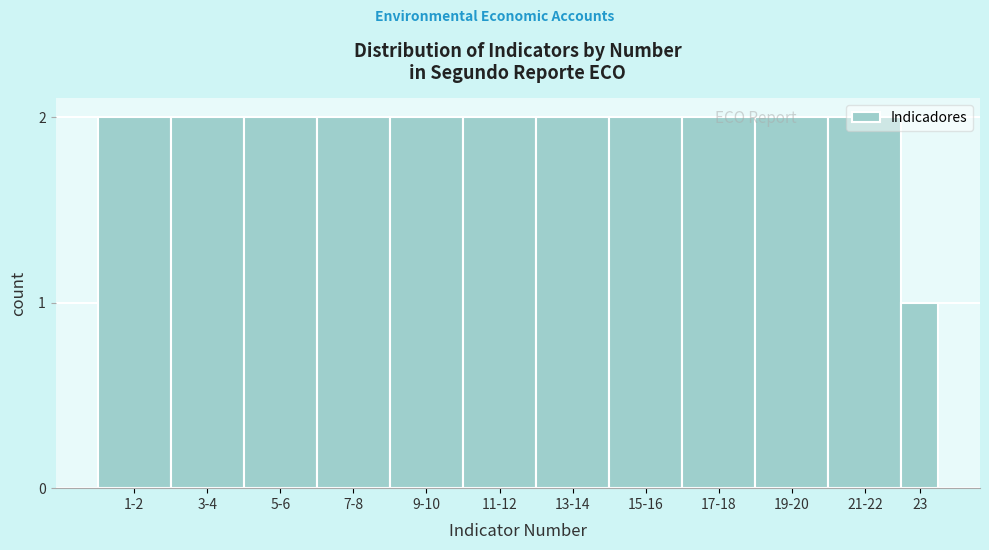

What is the sum of the values at 21-22 and 11-12?

4